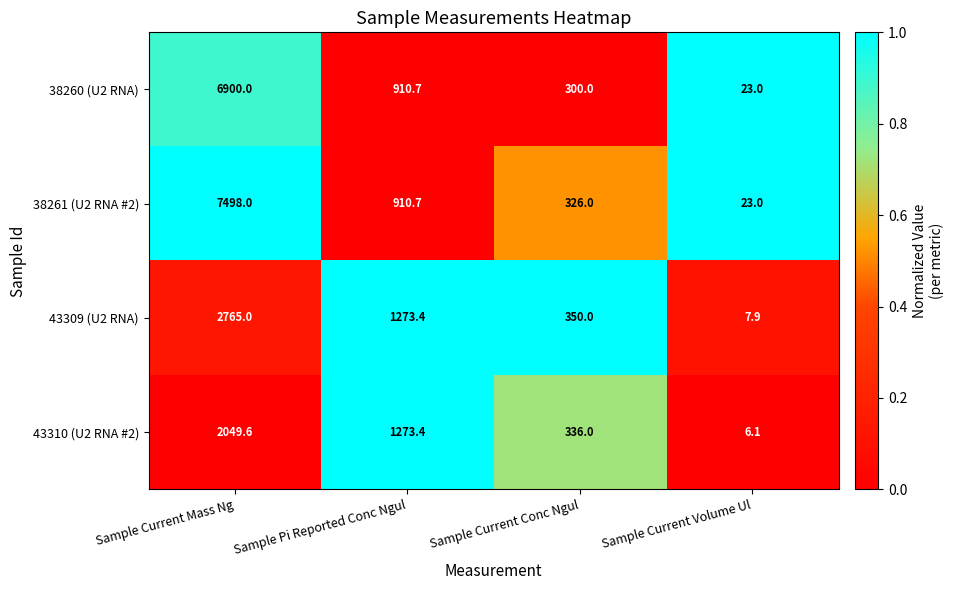

What is the difference between the 43310 (U2 RNA #2) values at Sample Pi Reported Conc Ngul and Sample Current Volume Ul?

1267.3